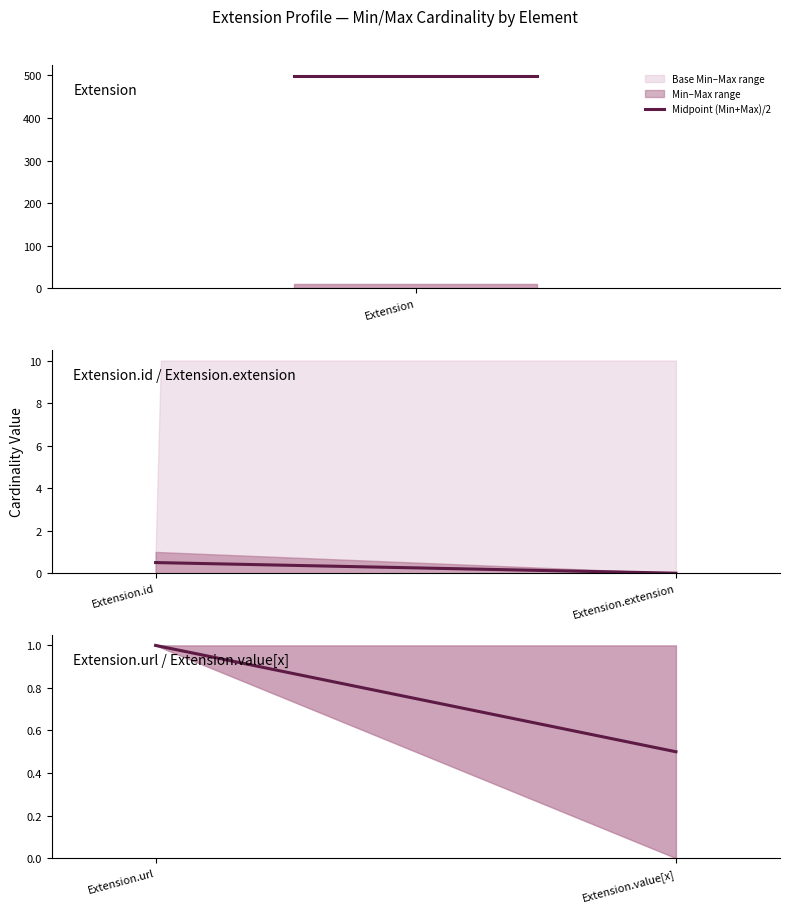

What is the label of the 4th point from the right?

Extension.id